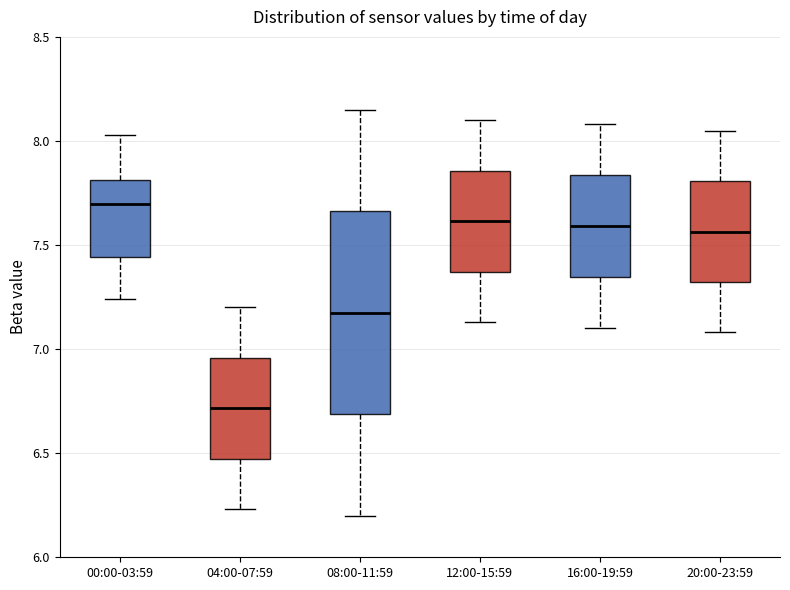

Reading left to right, transcribe this box plot: for each box, give where its median line is, the range the box spans, and where its two whiskers end, as read against the y-axis. The values are not printed on the chart, so give them approximately, as read against the axis.

00:00-03:59: median 7.70, box 7.45 to 7.80, whiskers 7.25 to 8.05
04:00-07:59: median 6.70, box 6.45 to 6.95, whiskers 6.25 to 7.20
08:00-11:59: median 7.20, box 6.70 to 7.65, whiskers 6.20 to 8.15
12:00-15:59: median 7.60, box 7.35 to 7.85, whiskers 7.15 to 8.10
16:00-19:59: median 7.60, box 7.35 to 7.85, whiskers 7.10 to 8.10
20:00-23:59: median 7.55, box 7.30 to 7.80, whiskers 7.10 to 8.05